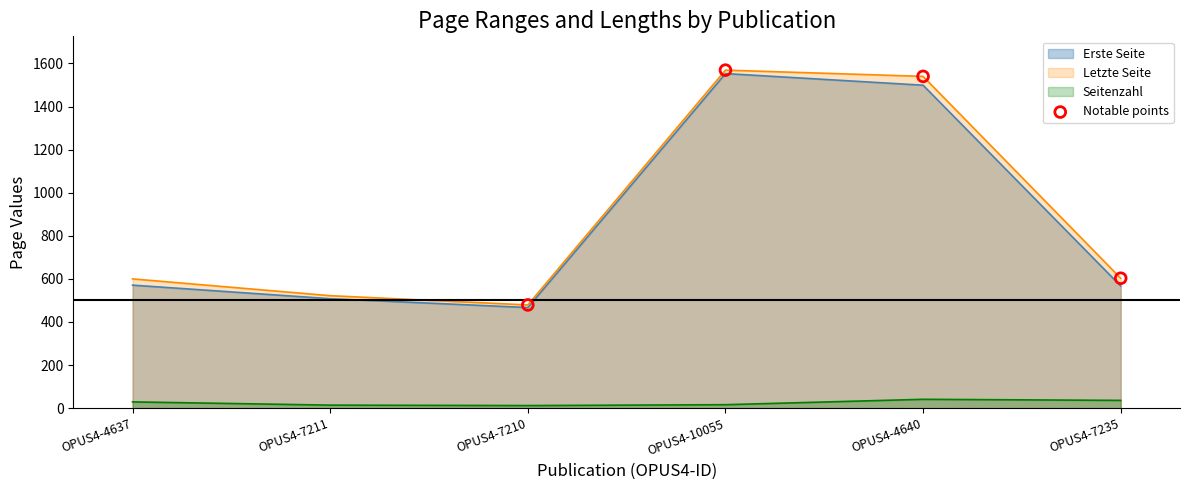

Which series has the widest spread of values?

Letzte Seite